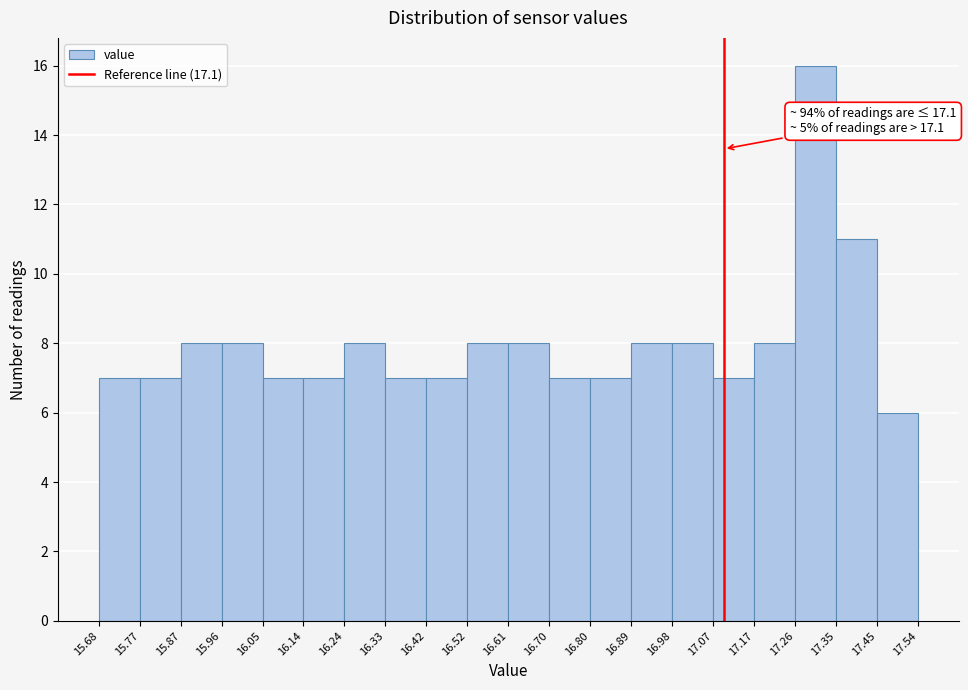

Over which range of the x-axis is the bar tallest?

17.26 to 17.35